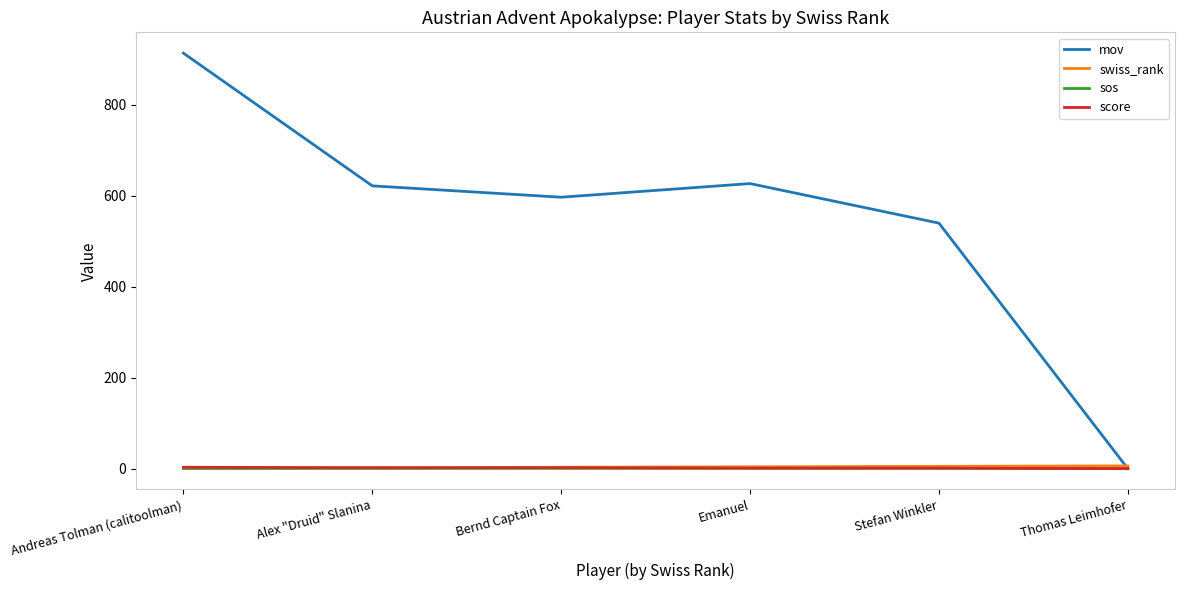

Which series has the largest total across all categories?

mov